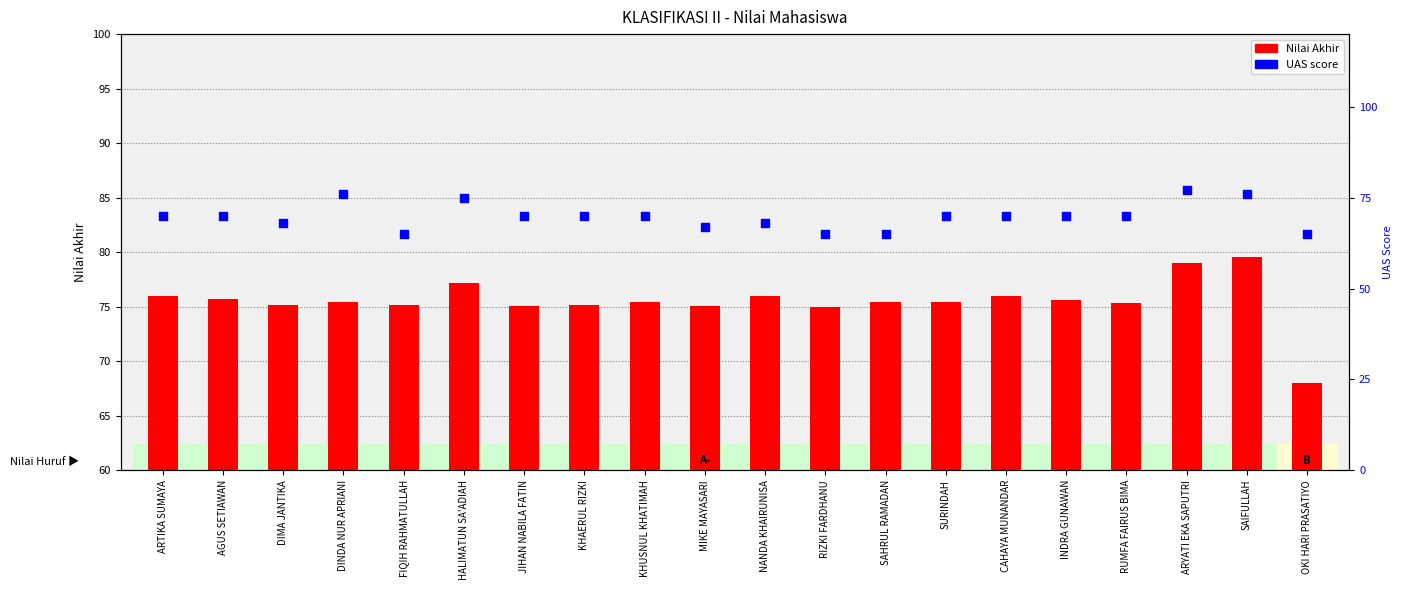

Is the value of UAS at AGUS SETIAWAN greater than the value of Nilai Akhir at NANDA KHAIRUNISA?

No